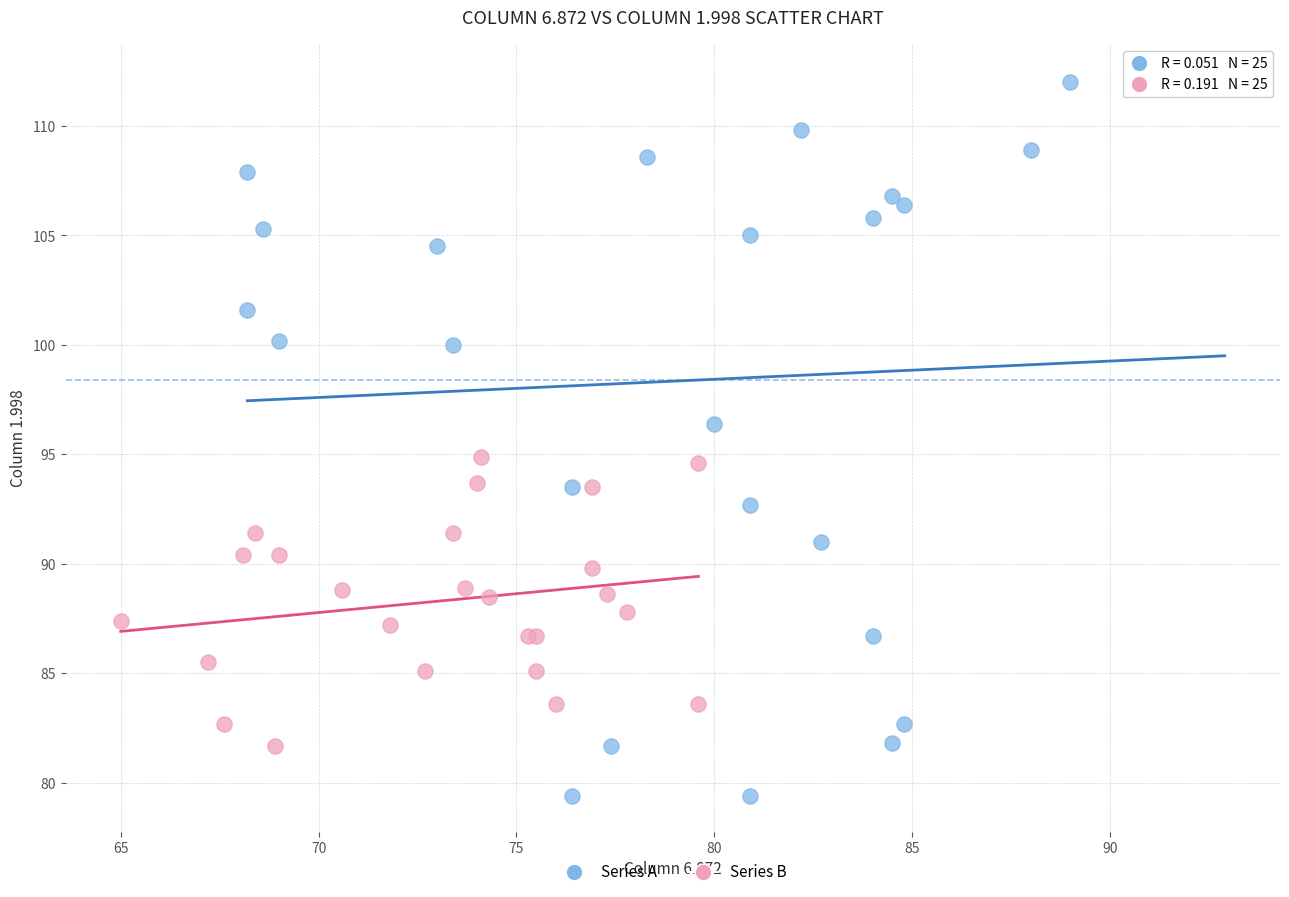

Which series has the widest spread of Y values?

Series A